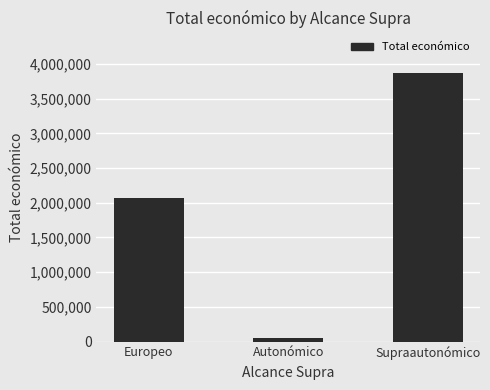

What is the difference between the maximum and minimum values?

3817258